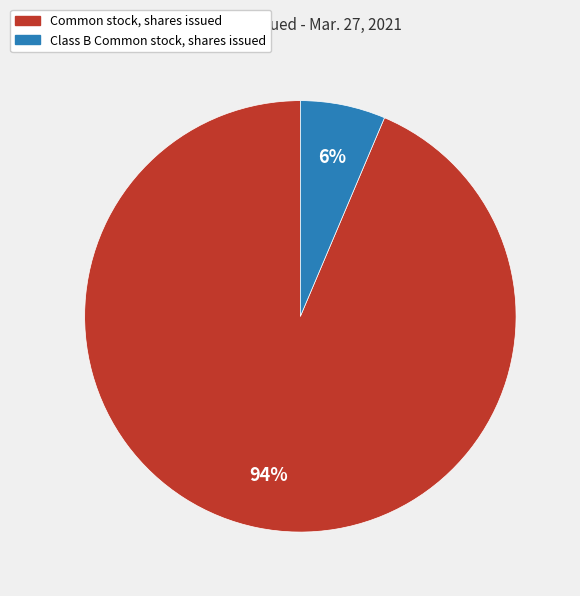

How many slices are in this pie chart?

2